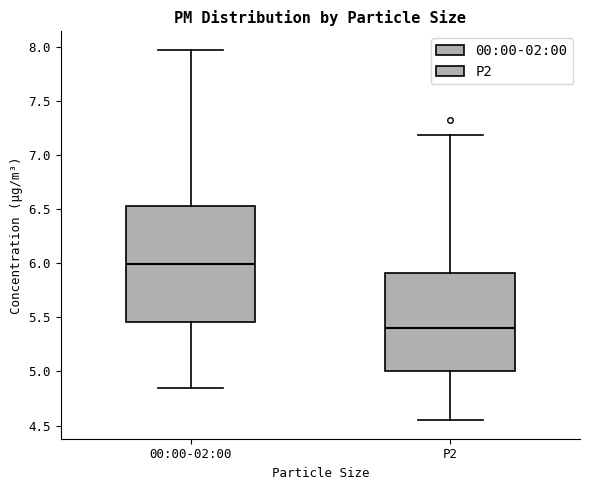

Where does the median line of the box for 00:00-02:00 sit on the y-axis? The values are not printed on the chart, so give them approximately, as read against the axis.

6.00